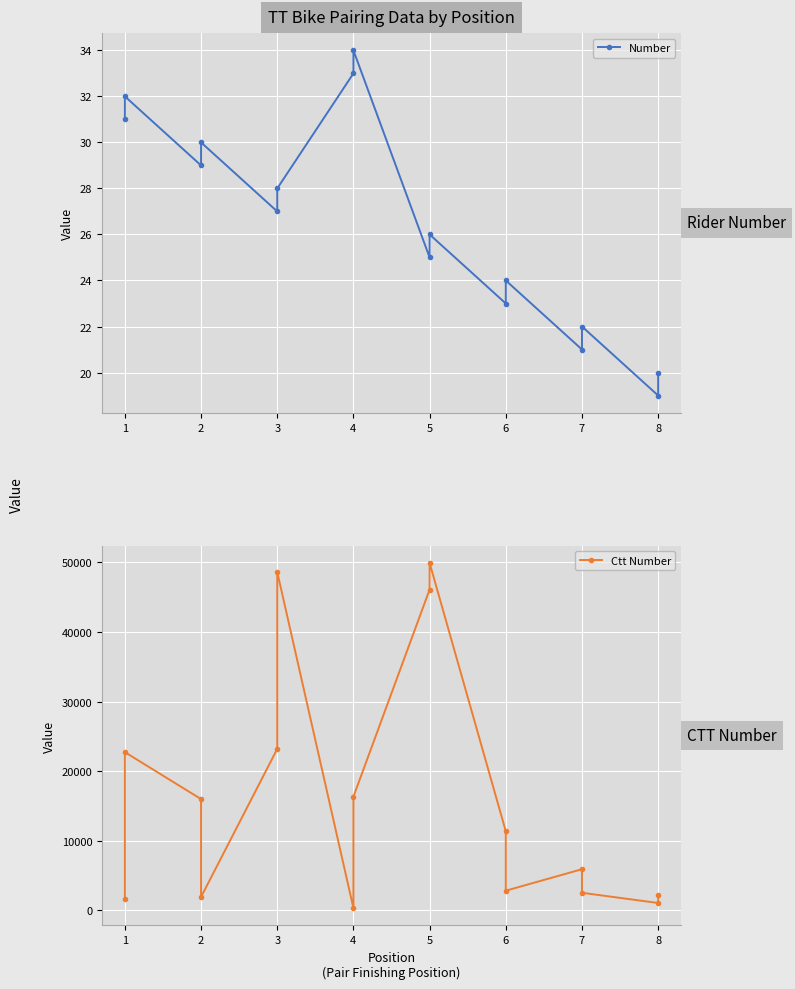

Count the number of data series in this chart.

2